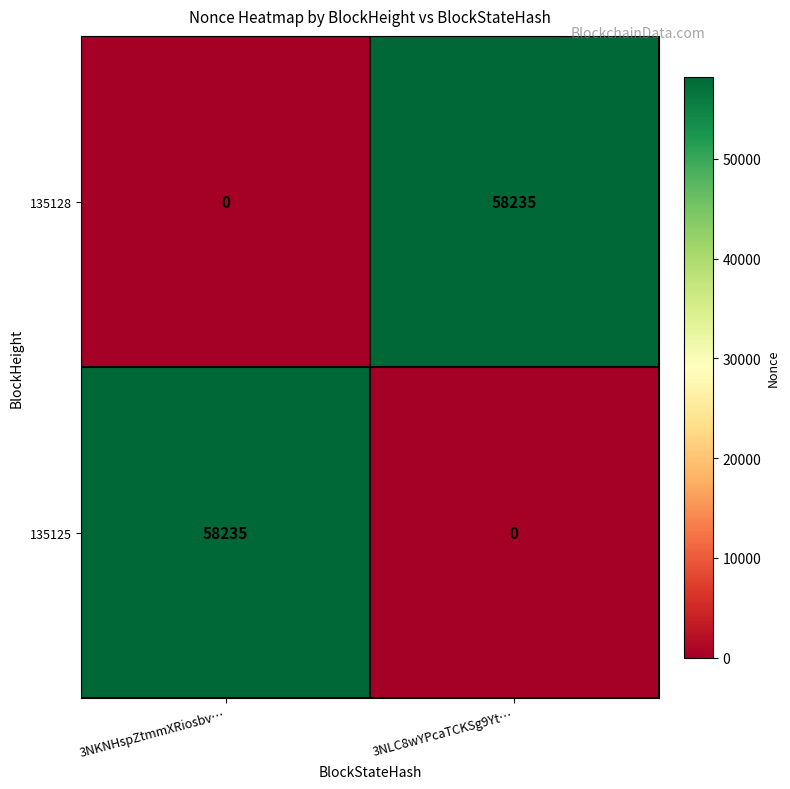

What is the average value of the 135128 series?

29118